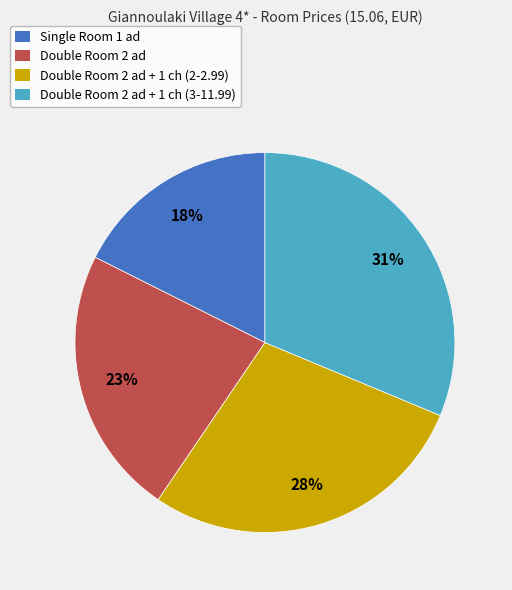

Do Double Room 2 ad + 1 ch (2-2.99) and Double Room 2 ad + 1 ch (3-11.99) together represent more than half of the pie?

Yes